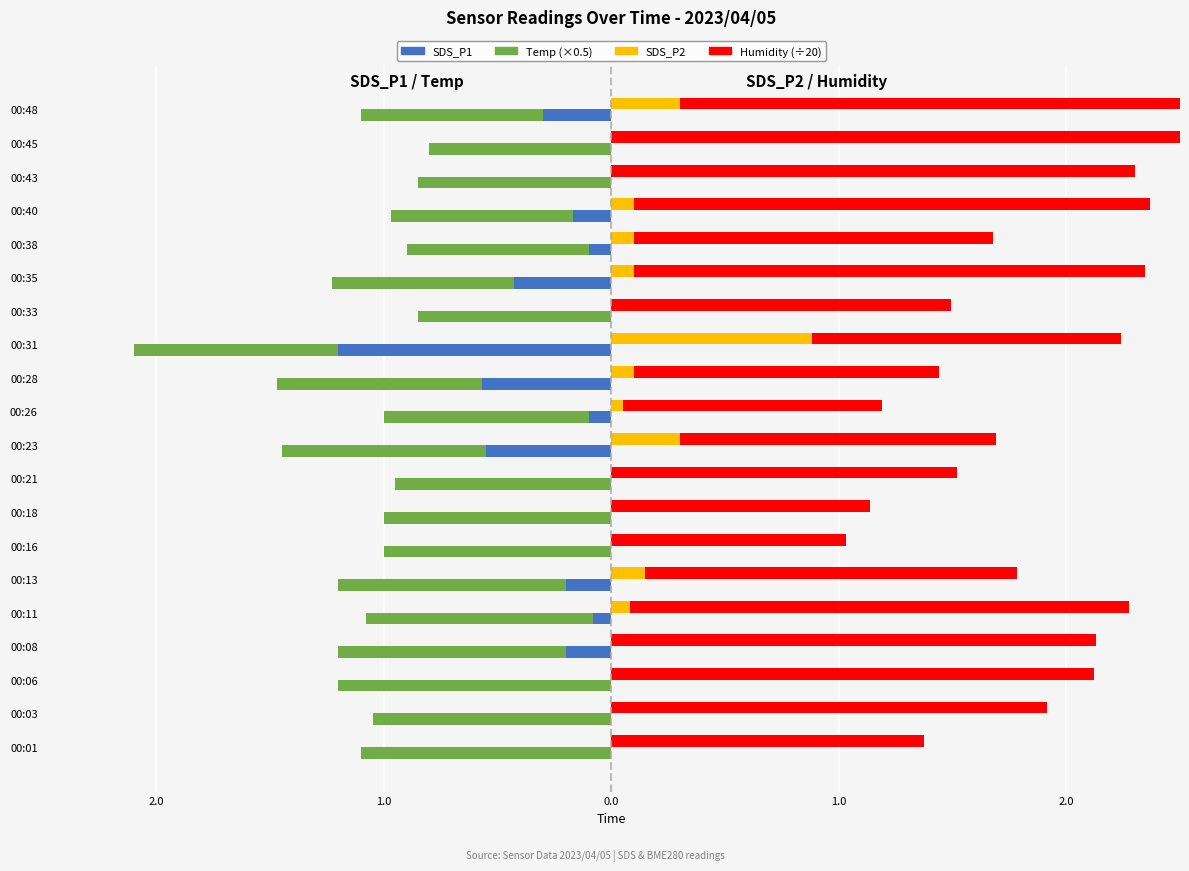

True or false: Temp (scaled) has a value of -0.4 at 00:38.

False